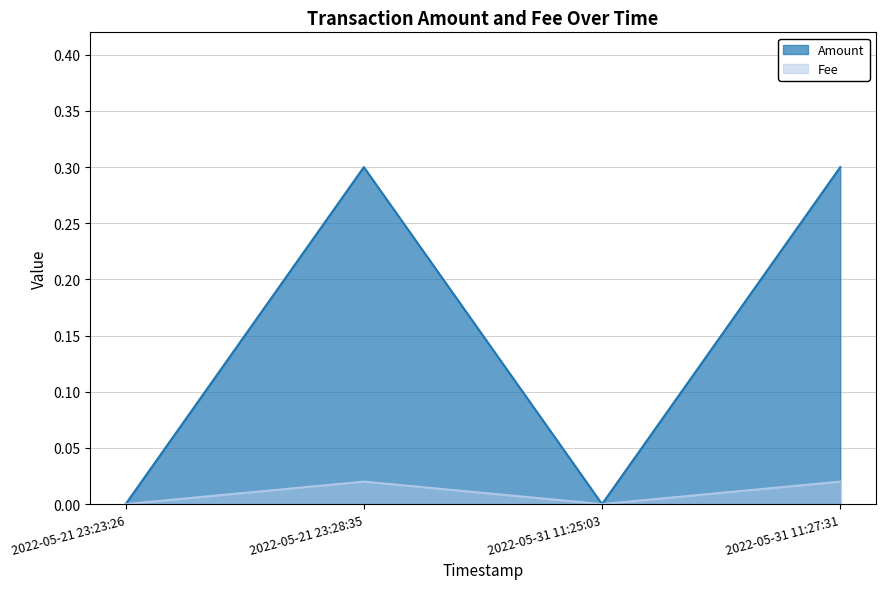

How many values in Fee are above zero?

2